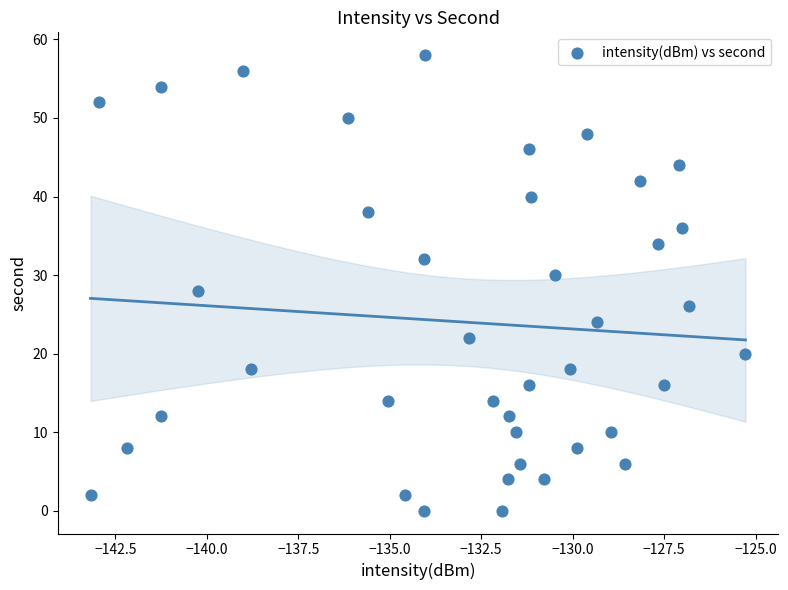

What is the range of Y values (max minus min)?

58